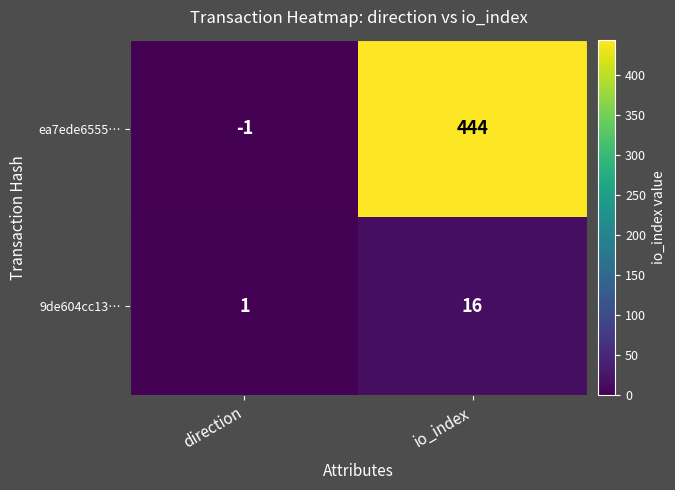

What is the difference between the highest and lowest values at io_index?

428